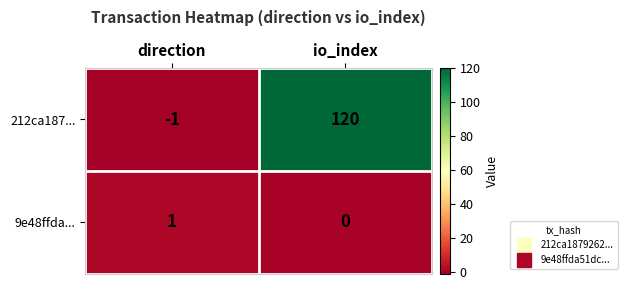

Between direction and io_index, which series saw the biggest shift?

212ca187...